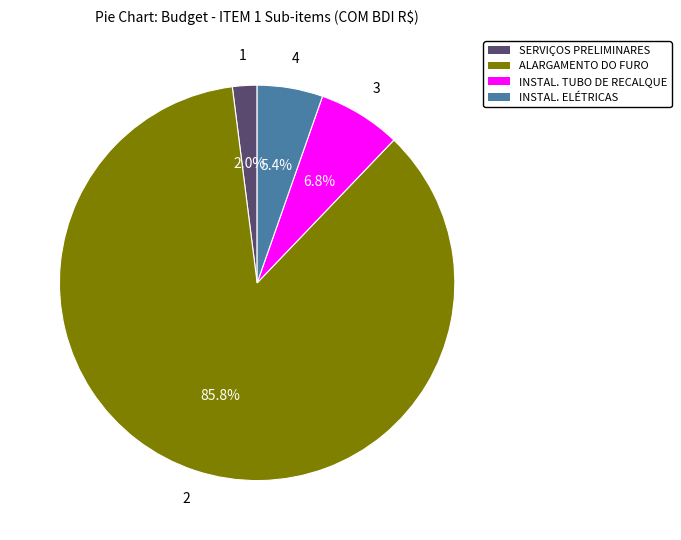

How many slices are in this pie chart?

4